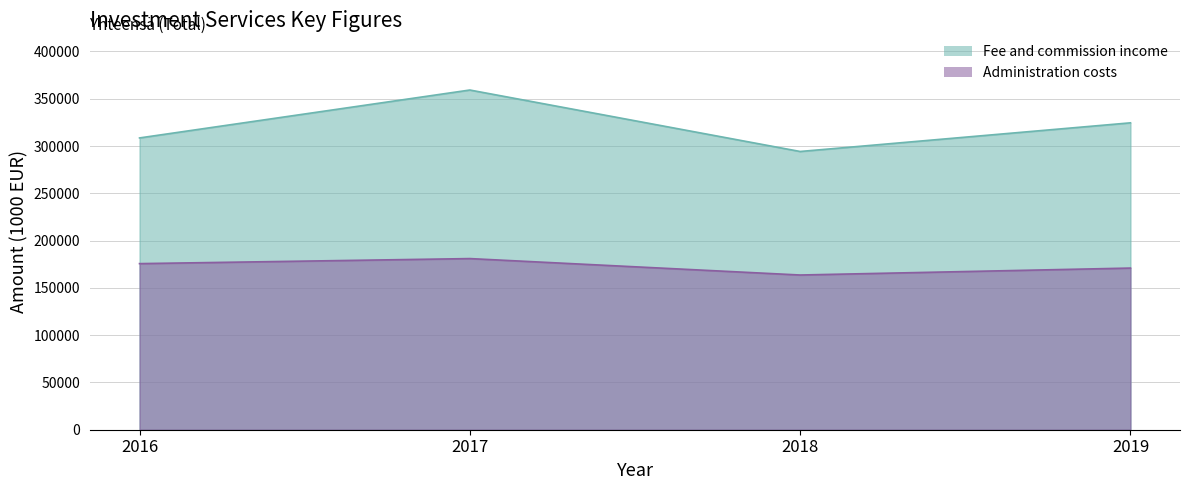

Is the value of Fee and commission income at 2016 greater than the value of Administration costs at 2017?

Yes